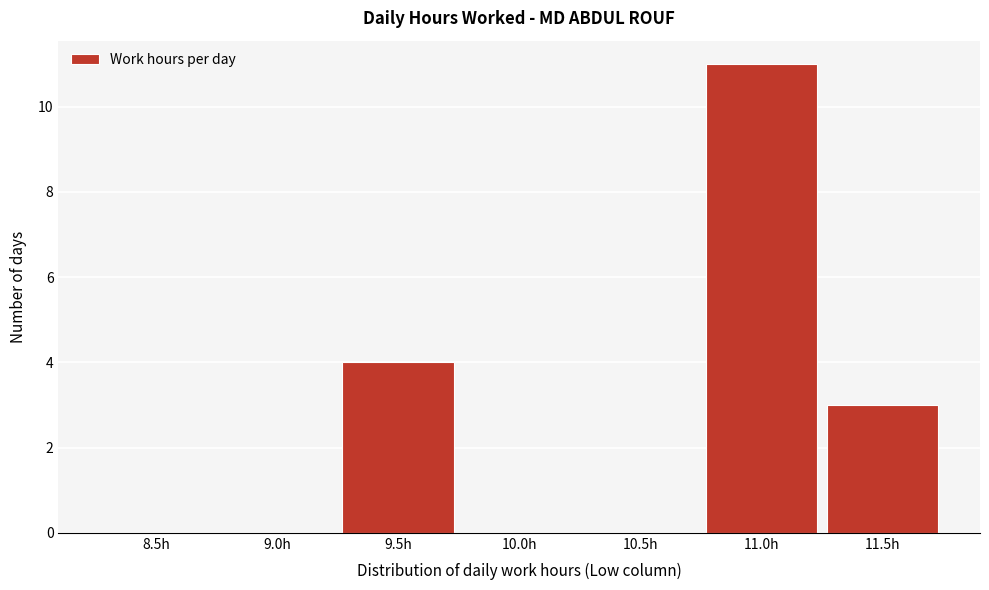

Reading left to right, transcribe all the data shown in this chart.

8.5h=0	9.0h=0	9.5h=4	10.0h=0	10.5h=0	11.0h=11	11.5h=3